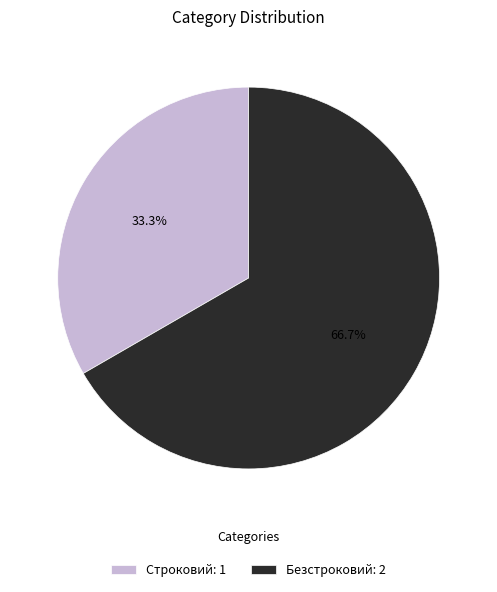

Which category has the smallest portion of the pie?

Строковий